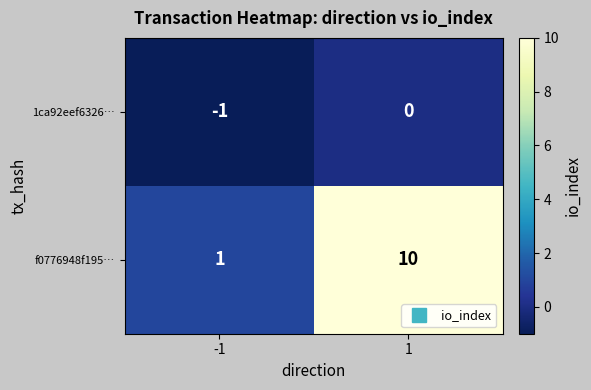

Which series has the largest total across all categories?

f0776948f195…